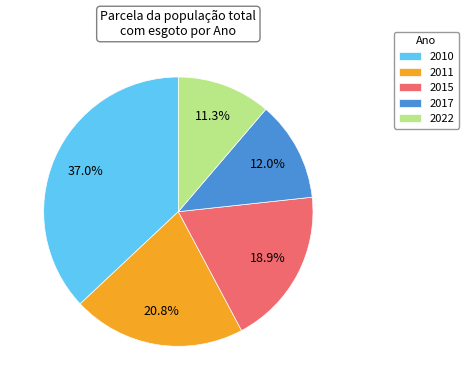

Which category has the smallest portion of the pie?

2022